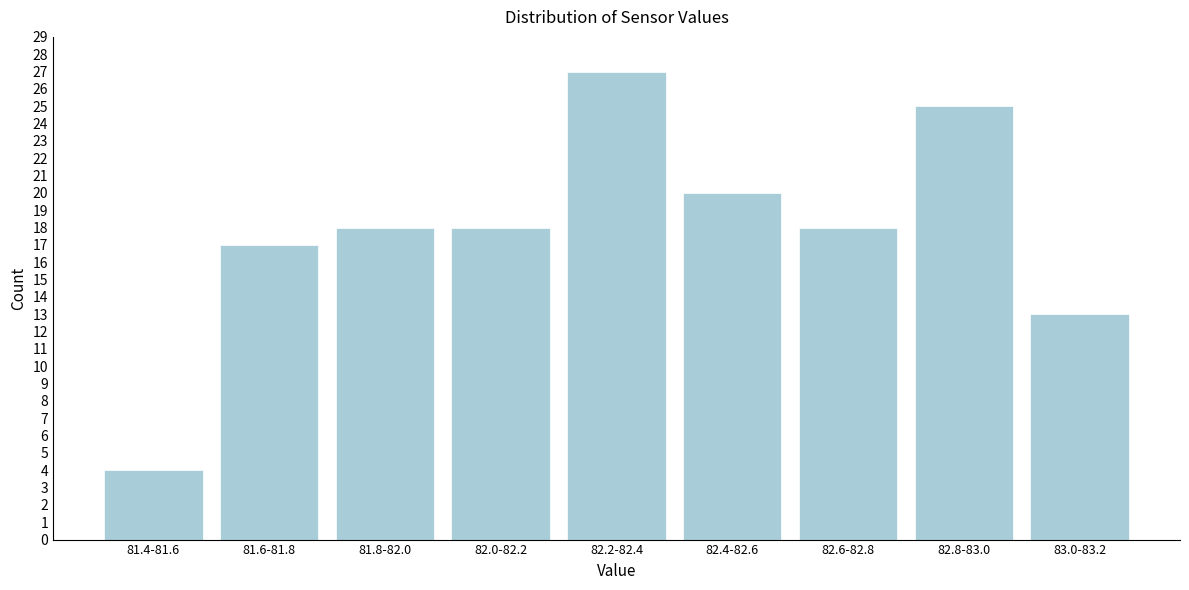

Reading left to right, transcribe all the data shown in this chart.

4	17	18	18	27	20	18	25	13